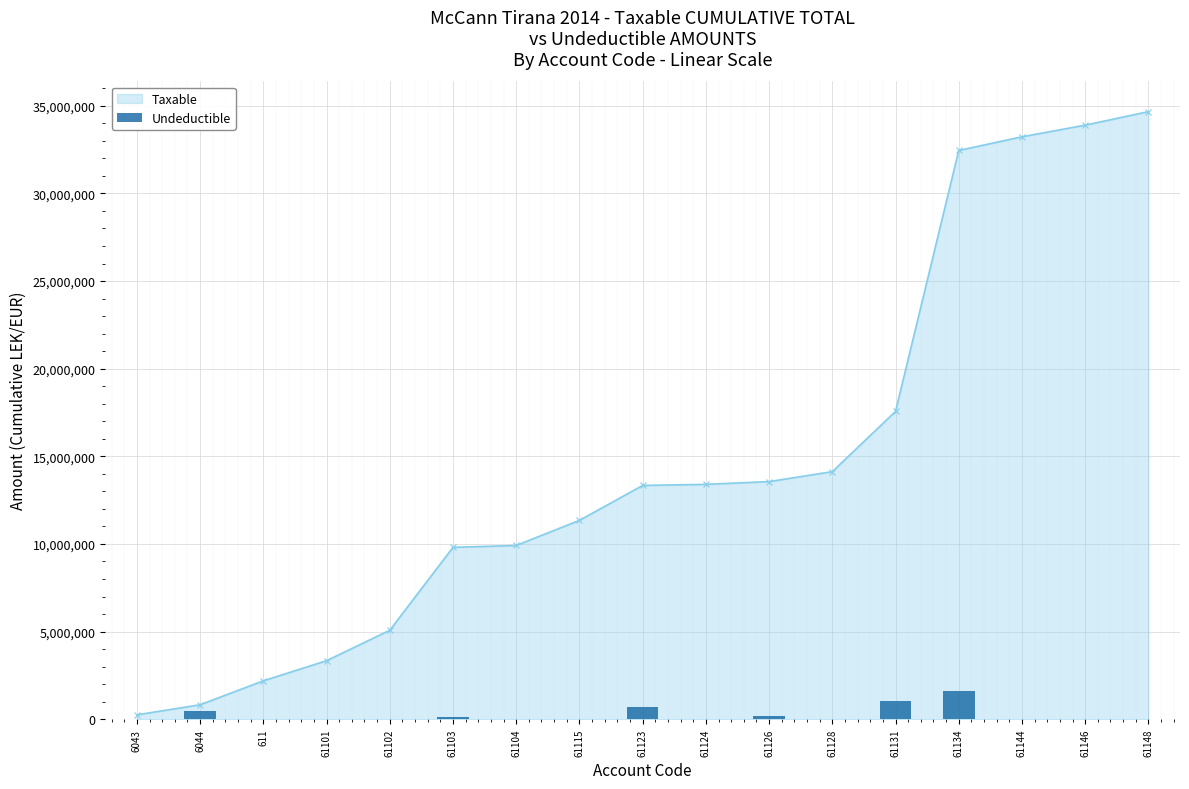

Reading left to right, transcribe all the data shown in this chart.

0.0	476701.3	0.0	0.0	0.0	145739.3	0.0	9294.6	687800.2	0.0	189609.8	0.0	1040994.9	1609787.1	0.0	0.0	0.0